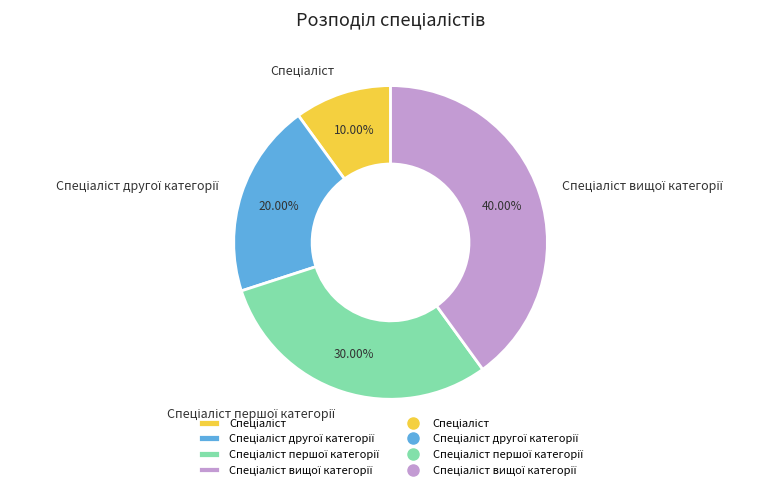

Does any single category account for the majority?

No